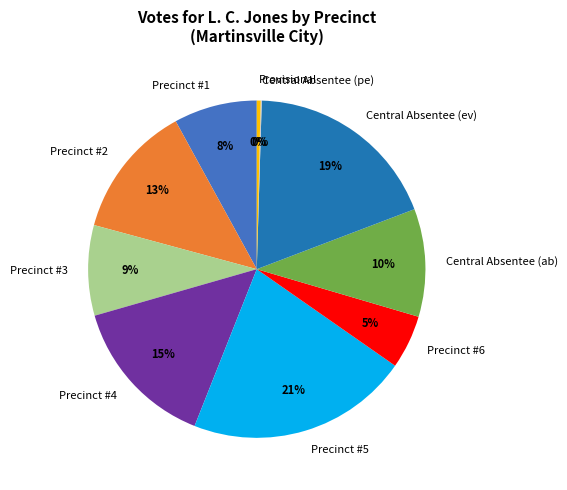

True or false: Central Absentee (ab) accounts for 1% of the total.

False